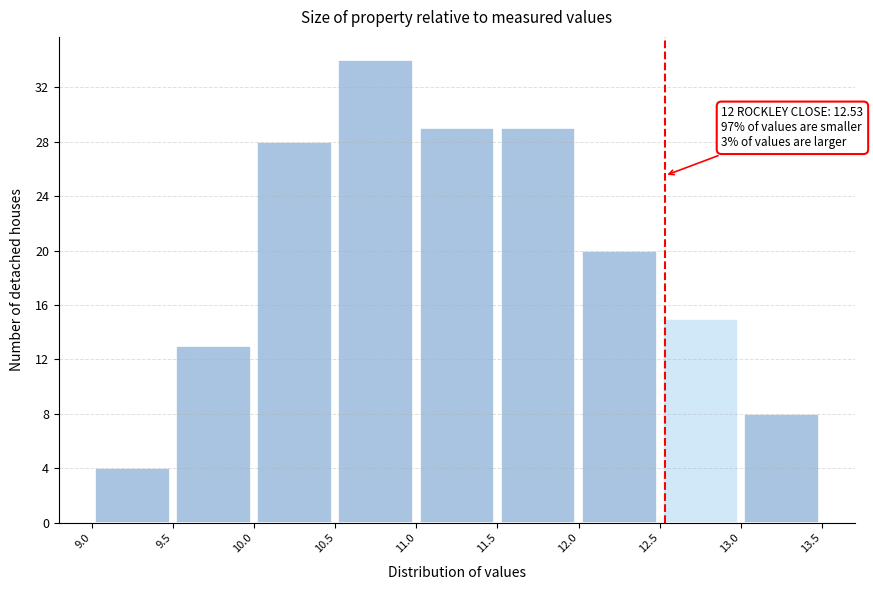

Over which range of the x-axis is the bar tallest?

10.5 to 11.0